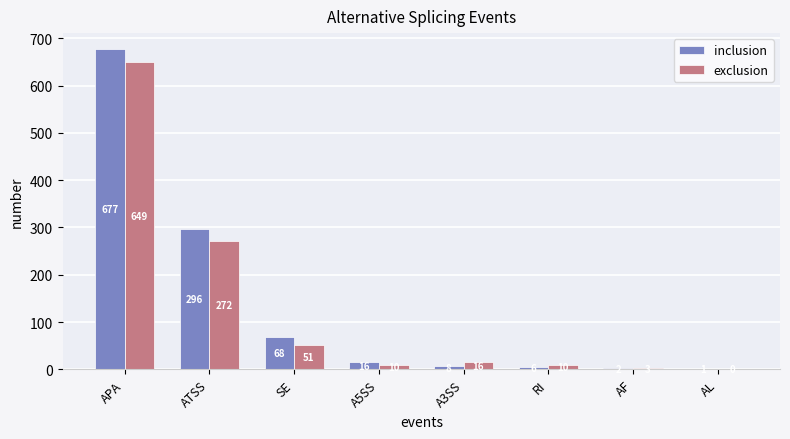

Which series changed the most between APA and A5SS?

inclusion